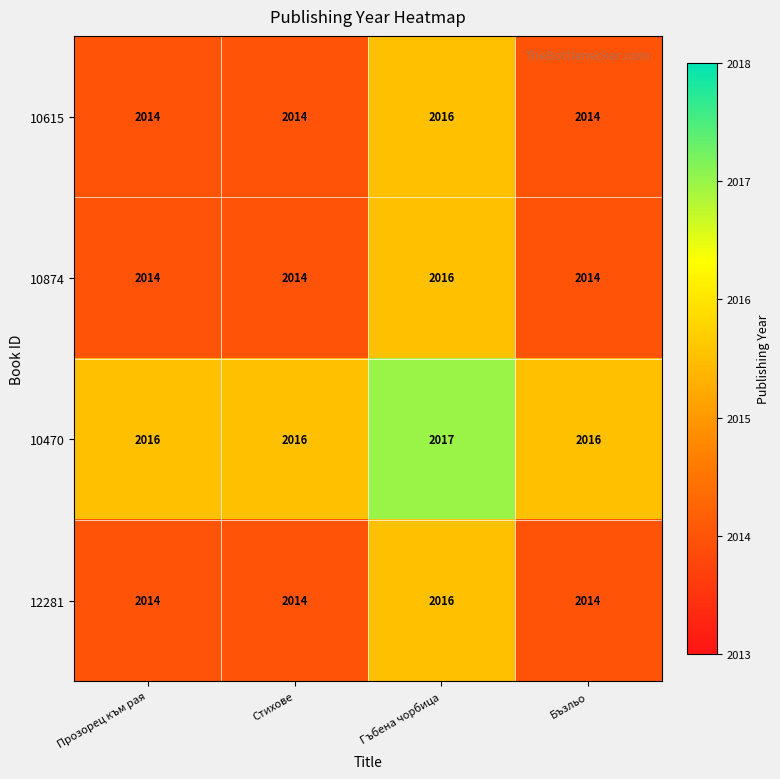

At how many categories does at least one series exceed 2014?

4